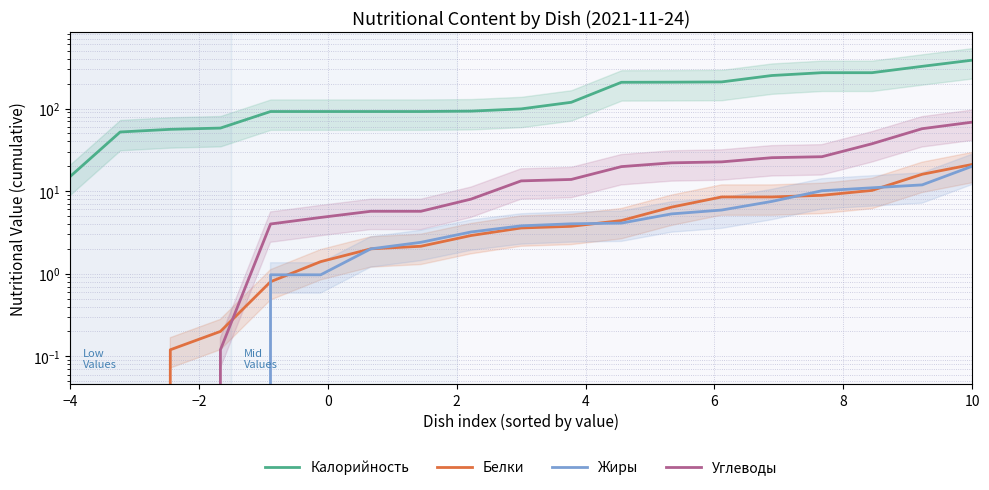

How many series are shown in this chart?

4